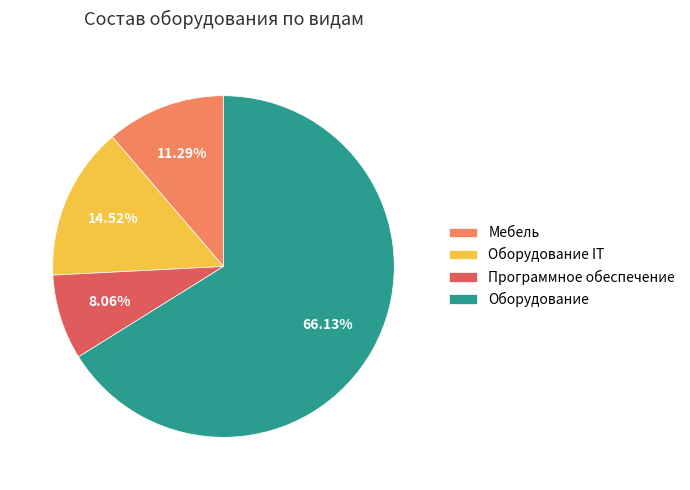

How much of the chart is everything except Оборудование?

33.9%